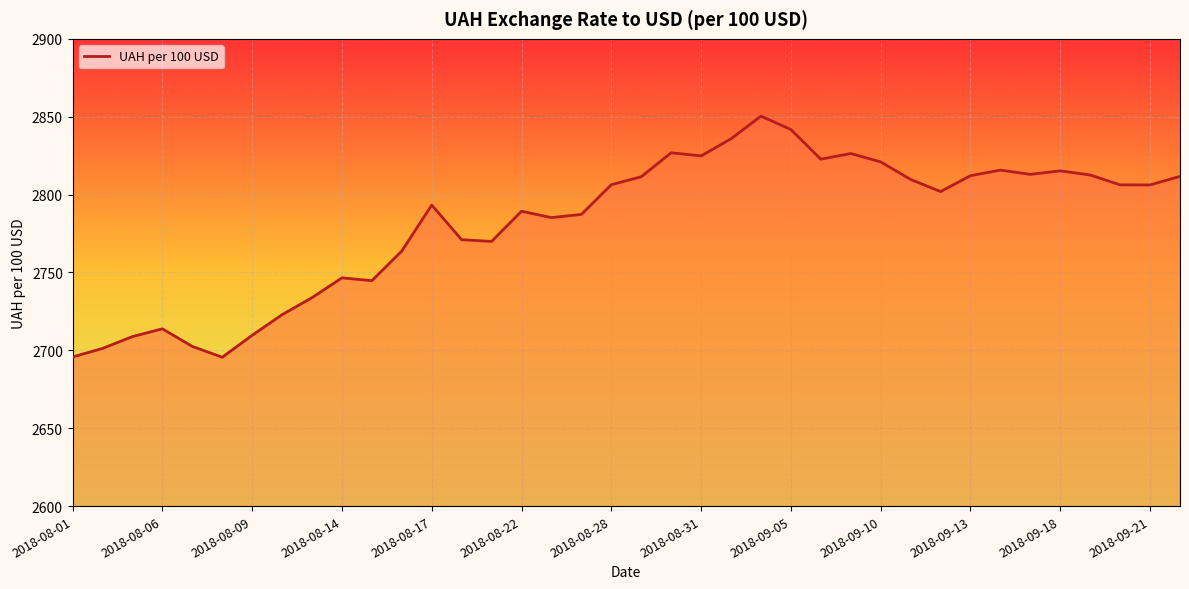

What is the minimum value shown in the chart?

2695.6